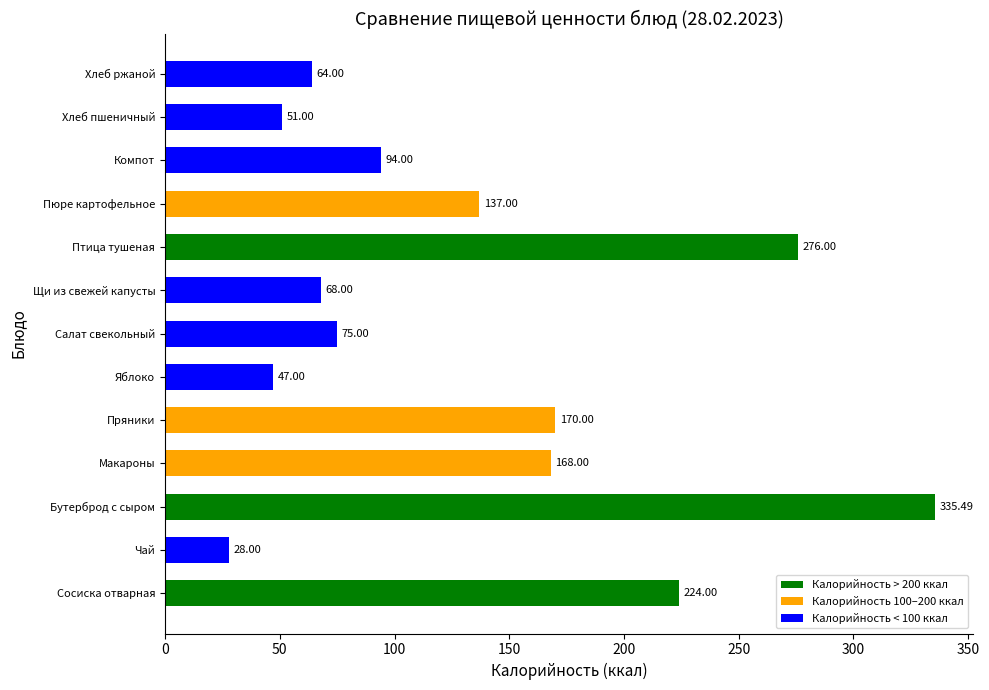

How many bars are there in total?

13